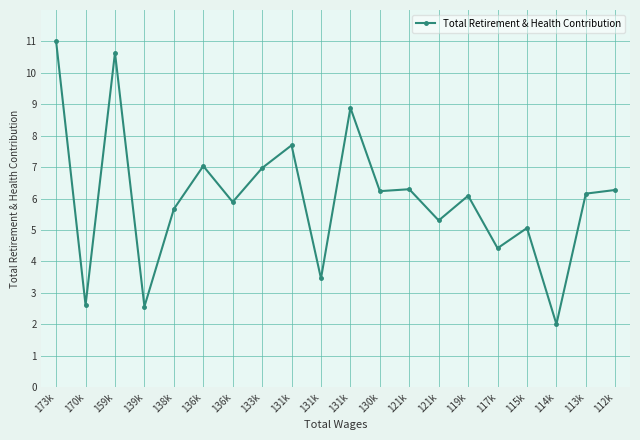

How many categories are shown in the chart?

20